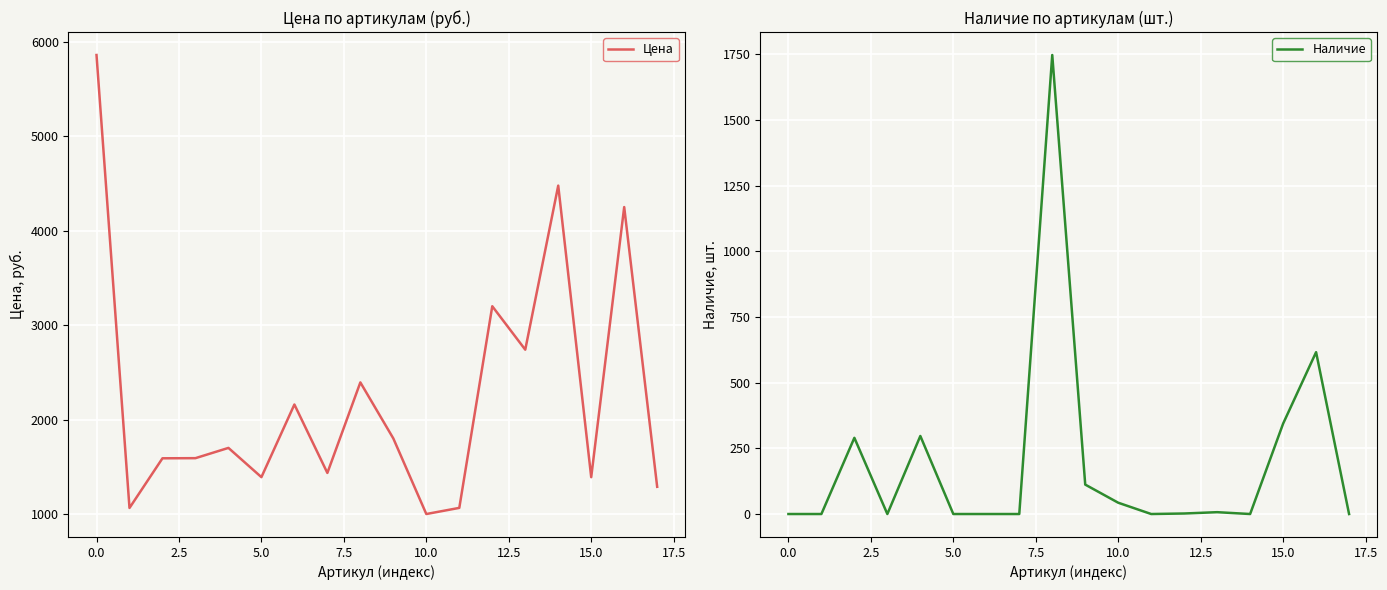

What is the difference between the maximum and minimum values in the Цена series?

4860.0